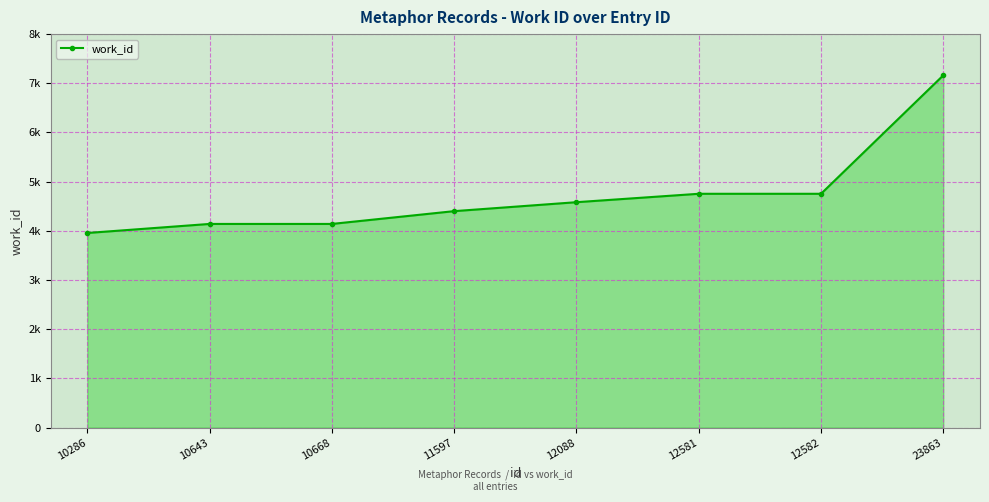

The value at 11597 is 2068. True or false?

False